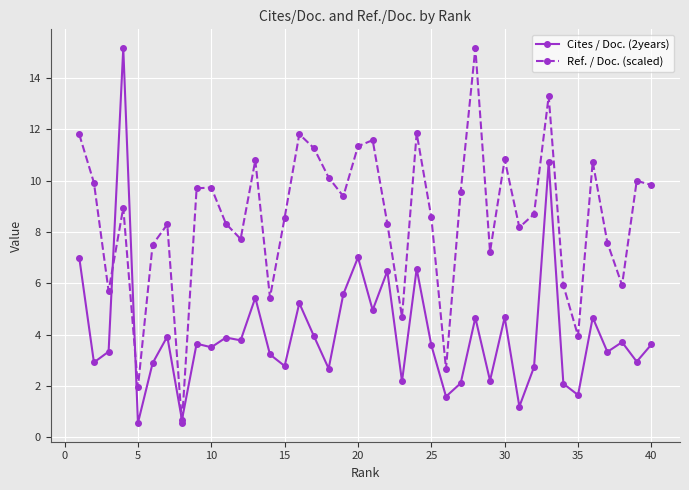

The value of Cites / Doc. (2years) at 20 is 7.0. True or false?

True